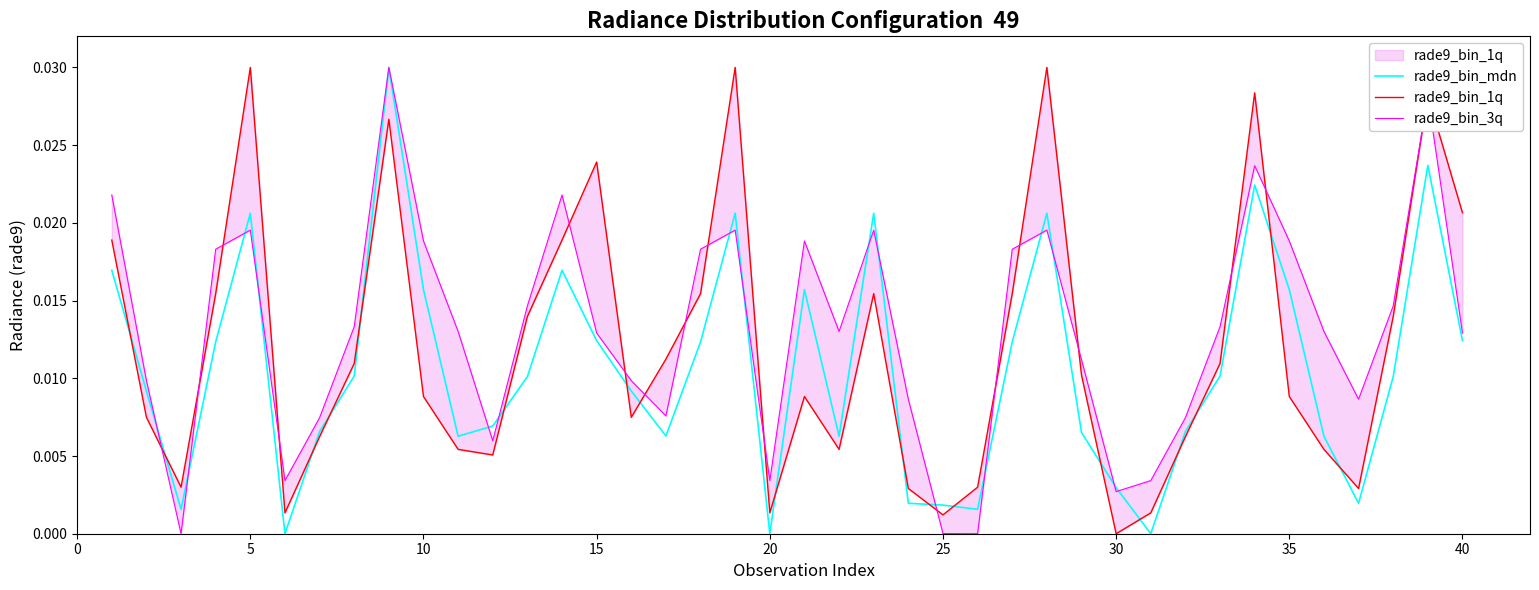

How many times do rade9_bin_mdn and rade9_bin_1q cross each other?

18